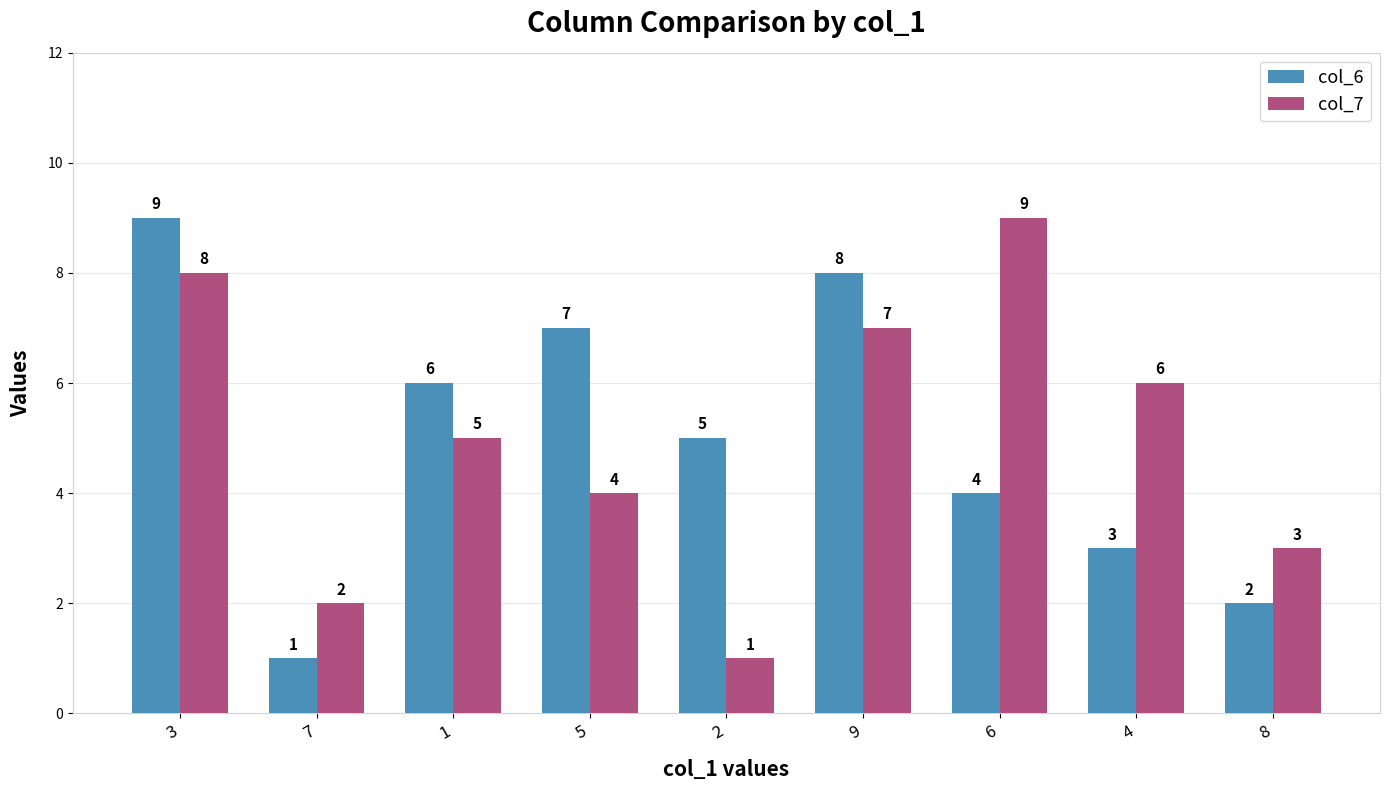

What is the label of the 1st bar from the left?

3